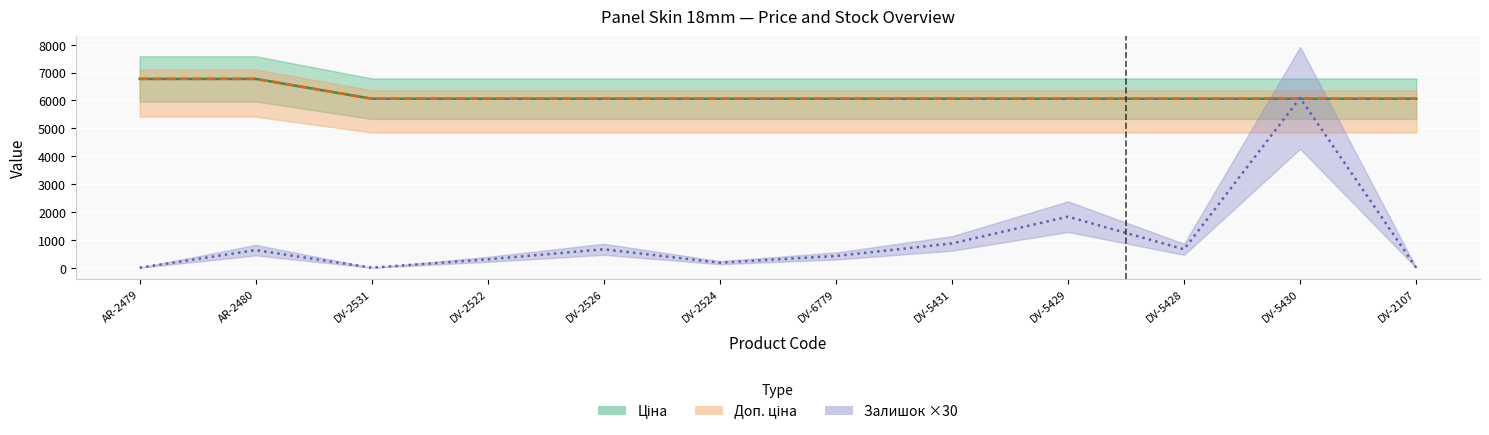

The Доп. ціна series shows 6060.3 at DV-2107. True or false?

True